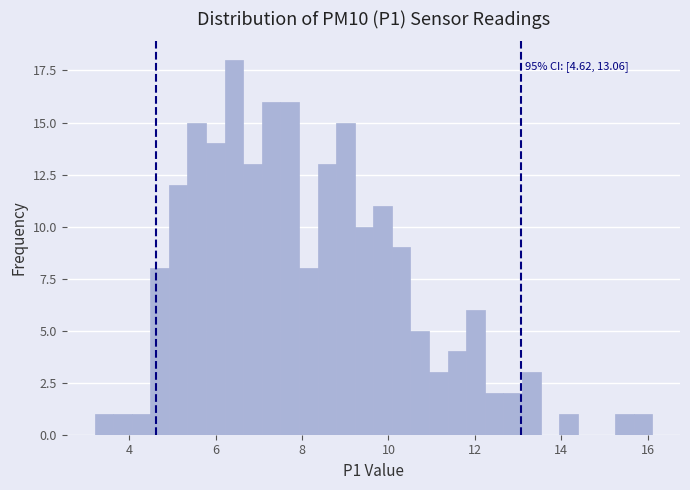

Around what value on the x-axis is the tallest bar? Give the approximate position of its centre, as read against the axis.

6.4